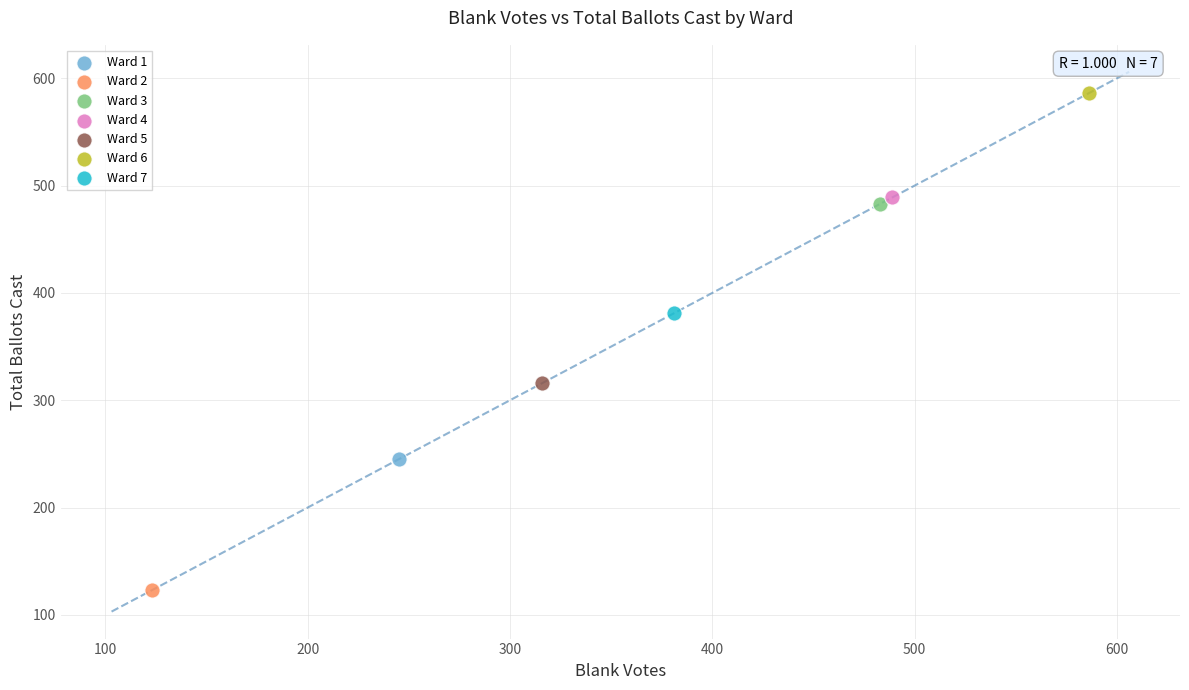

What are all the series names shown in the legend?

Ward 1, Ward 2, Ward 3, Ward 4, Ward 5, Ward 6, Ward 7